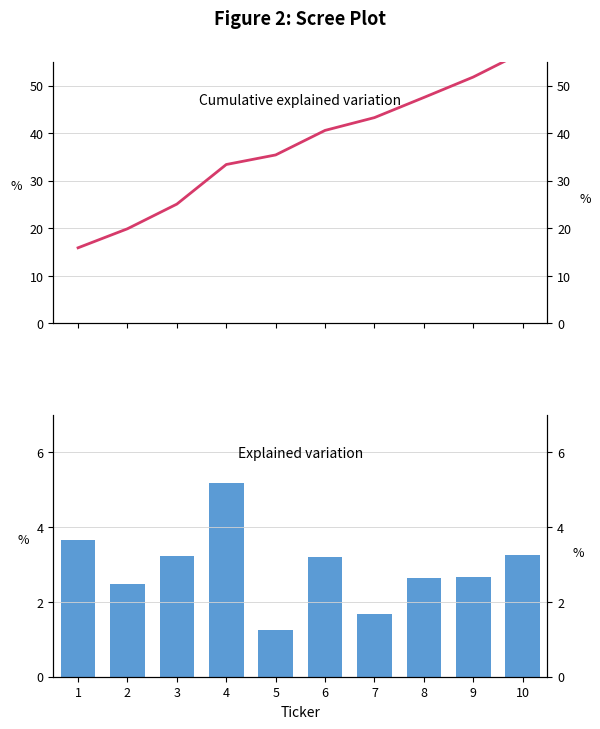

Which has a higher value, 6 or 5?

6